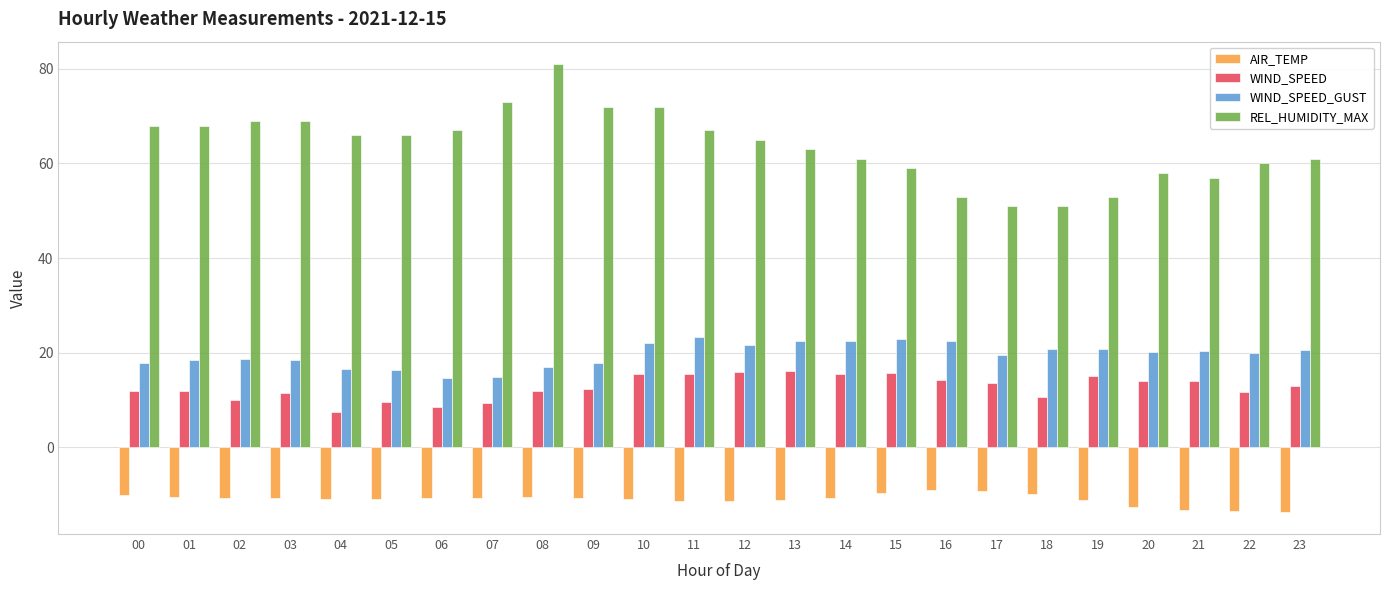

What is the spread (max minus min) of values at 12?

76.3